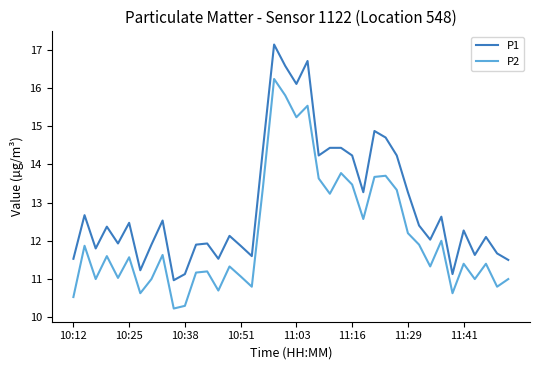

Which series has the largest range (max minus min)?

P1